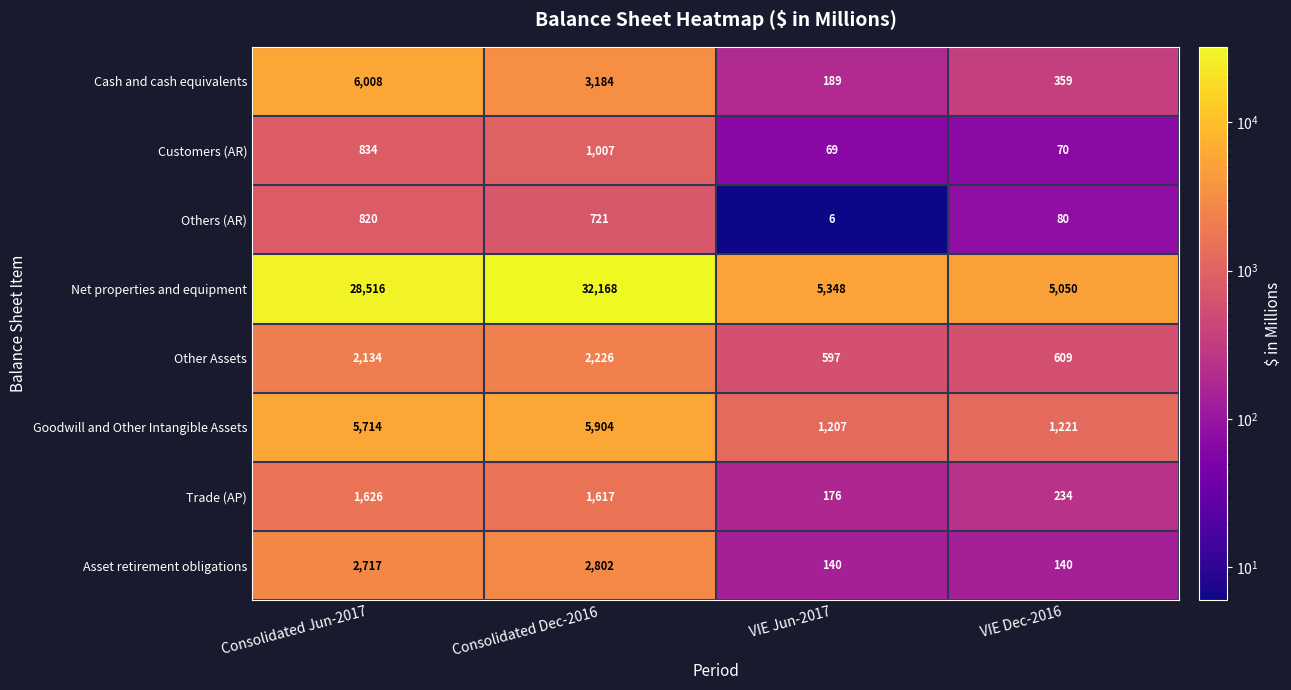

Which series has the largest range (max minus min)?

Net properties and equipment